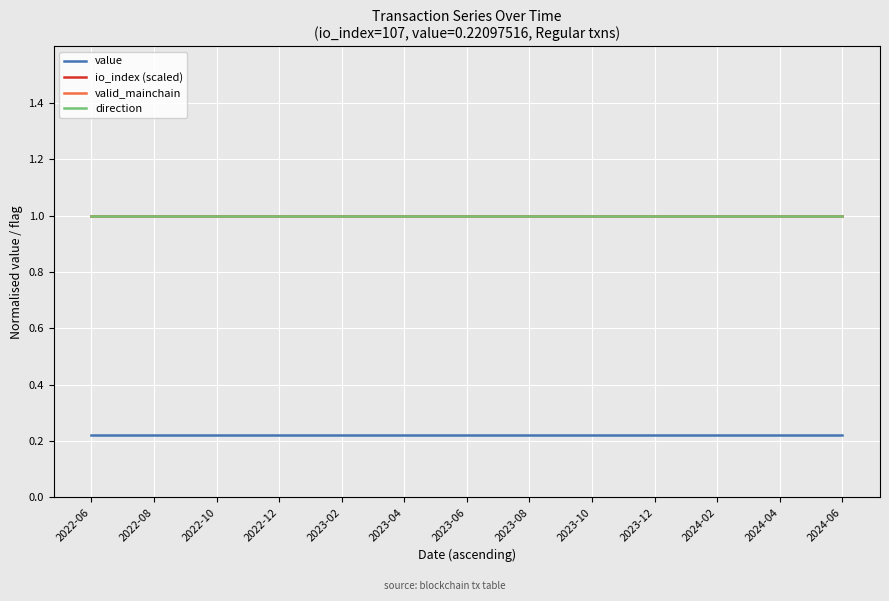

Does the chart have visible grid lines?

Yes